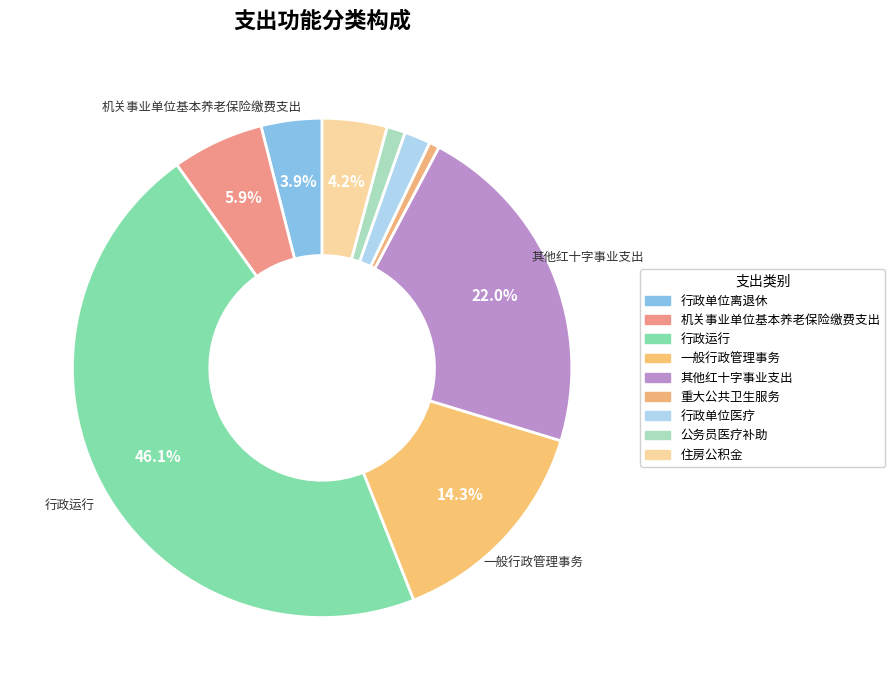

Count the number of slices in the pie.

9